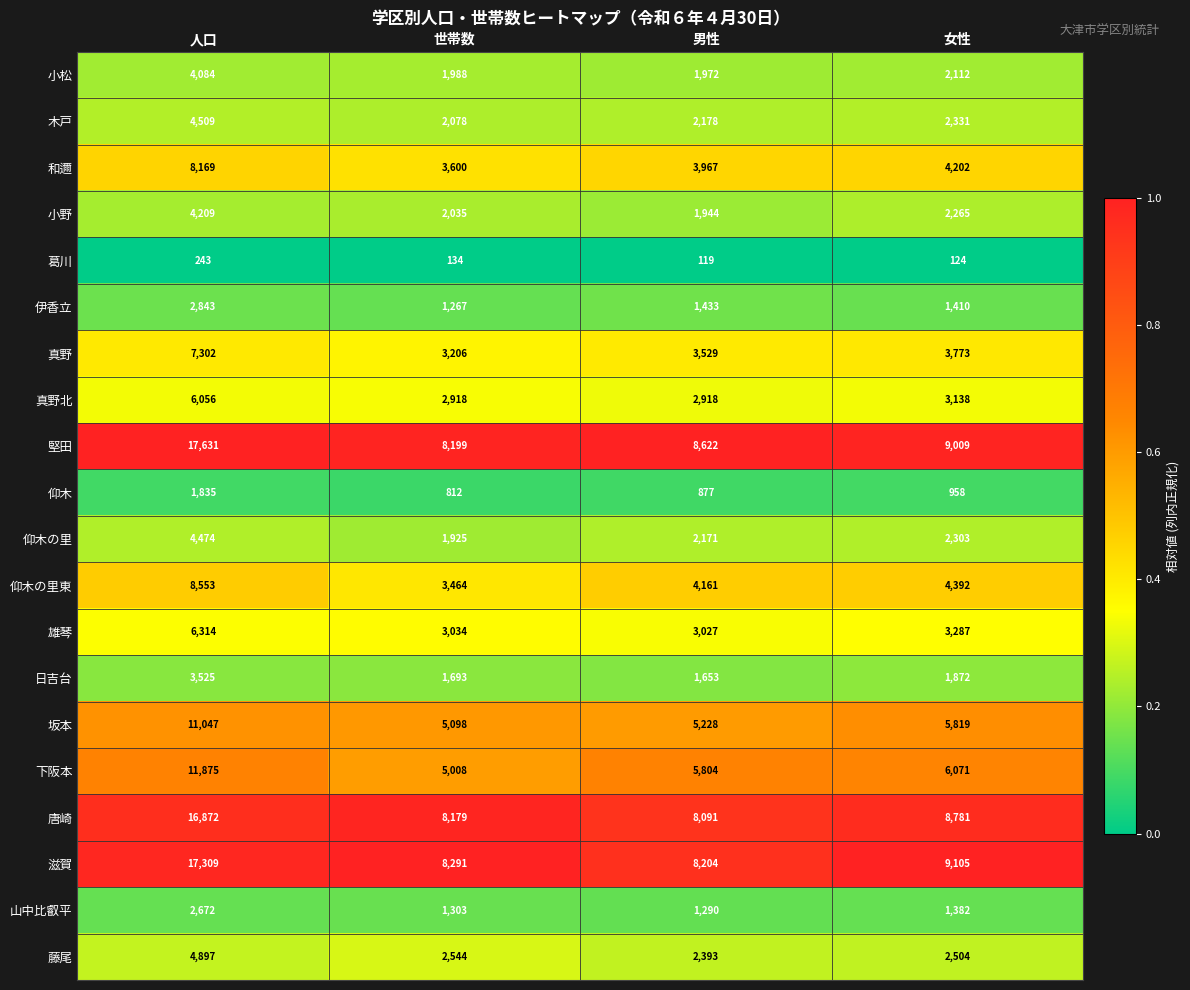

Which series has the widest spread of values?

堅田